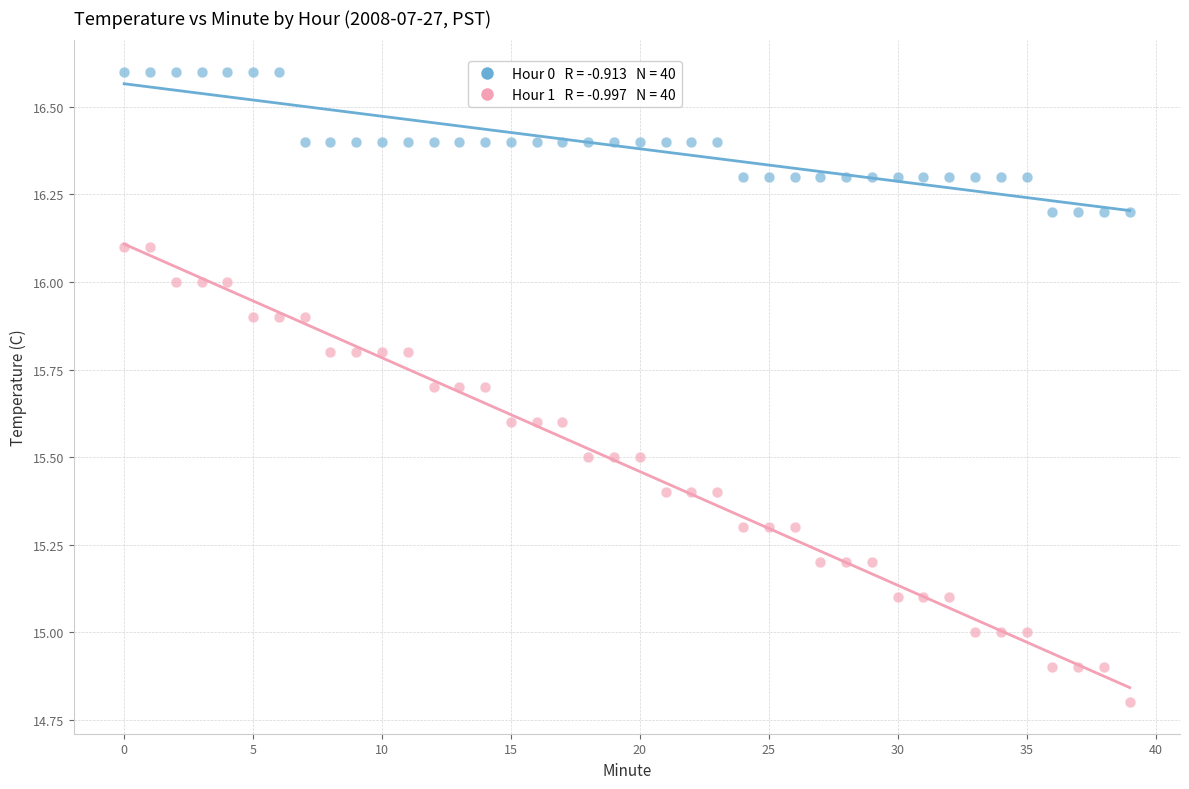

Across all data points, what is the range of Y values (max minus min)?

1.8